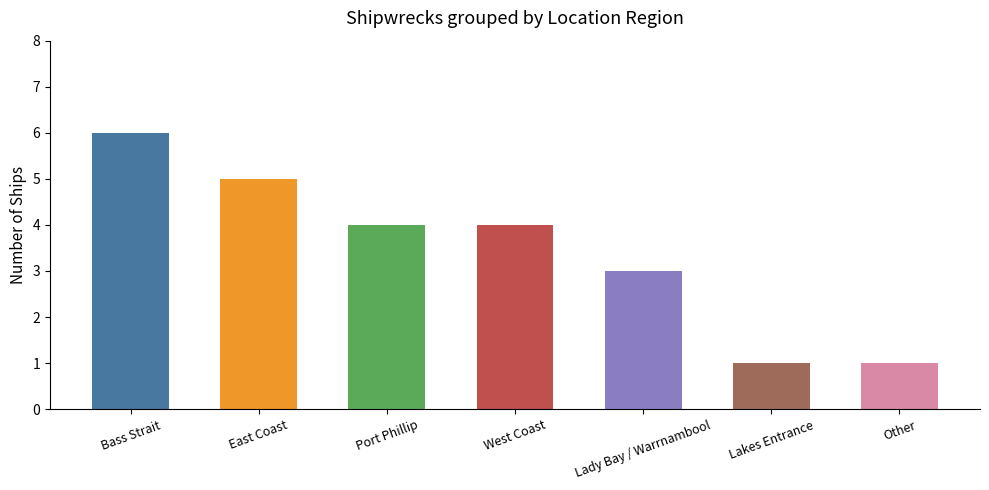

Reading left to right, list all the values displayed in this chart.

6	5	4	4	3	1	1